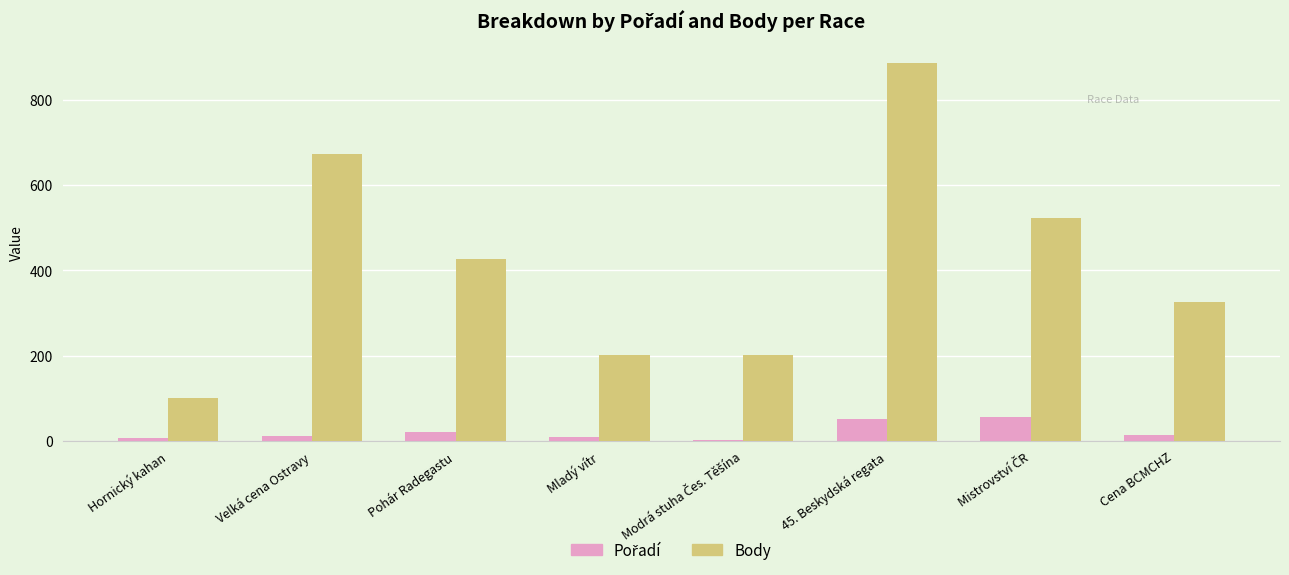

At how many categories does at least one series exceed 339?

4